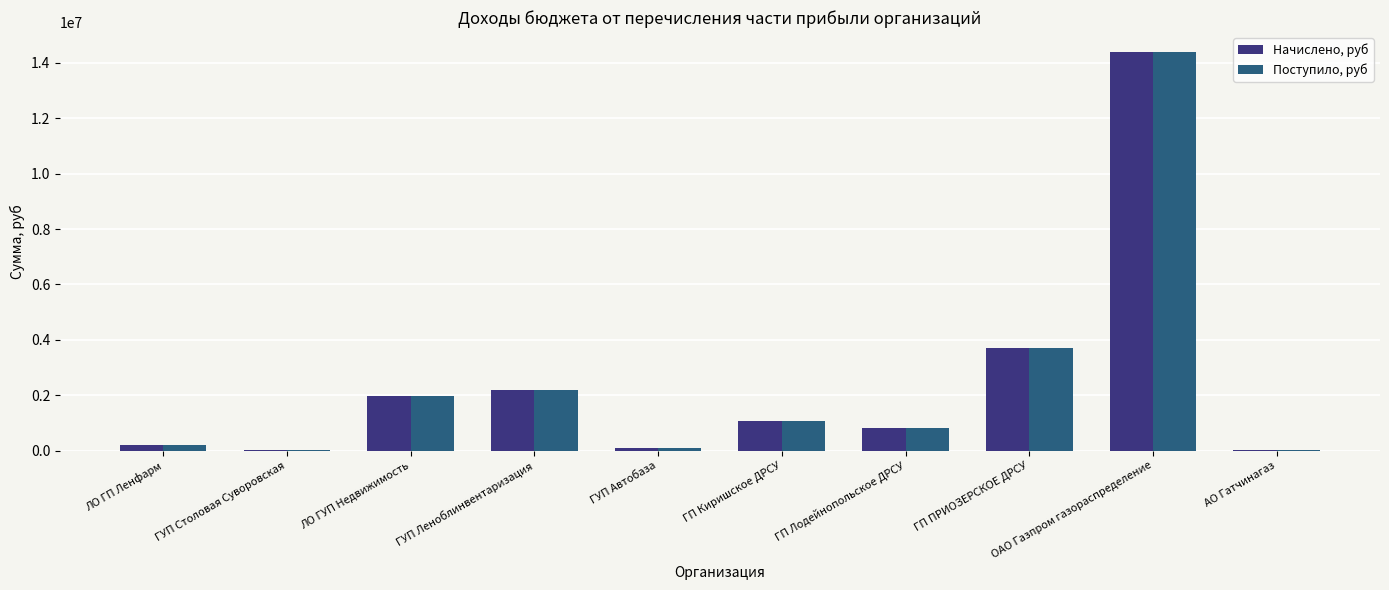

At which category is the sum across all series the highest?

ОАО Газпром газораспределение